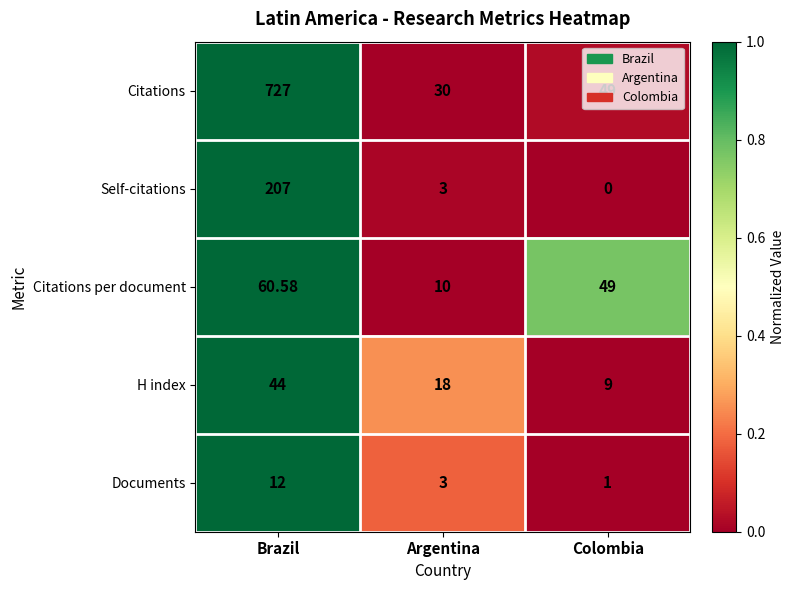

At which category is the sum across all series the highest?

Brazil